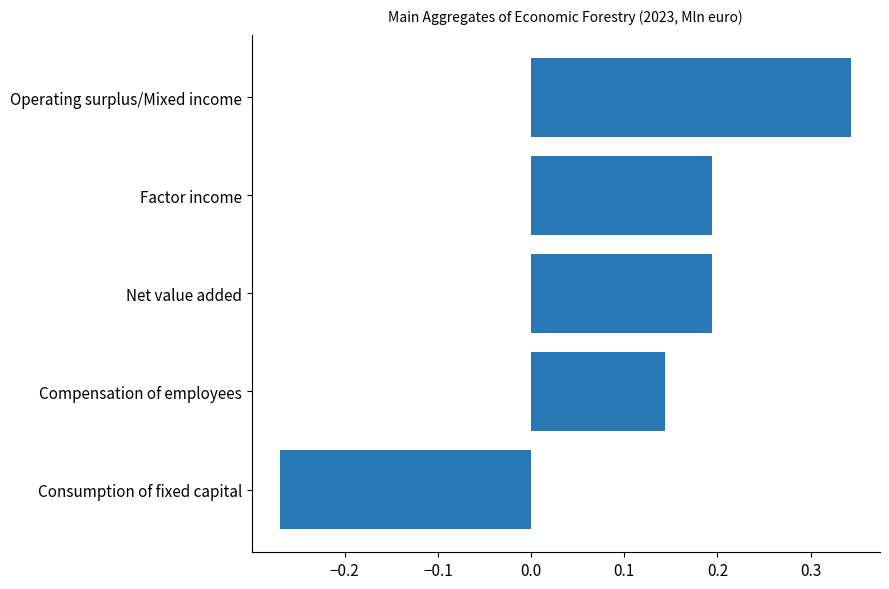

The chart shows a value of 0.2 at Net value added. True or false?

True